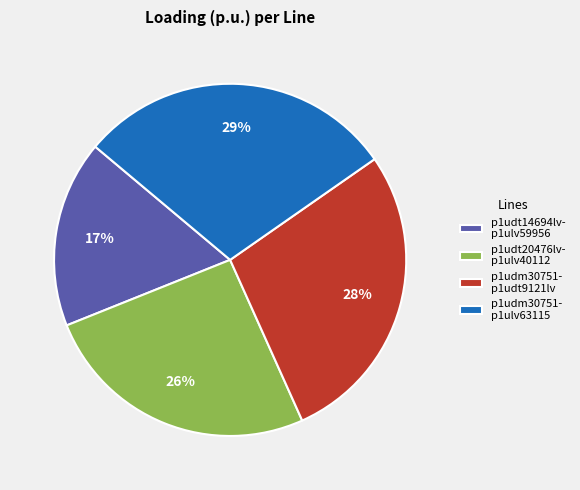

Is the sum of p1udt14694lv- p1ulv59956 and p1udm30751- p1ulv63115 greater than half?

No